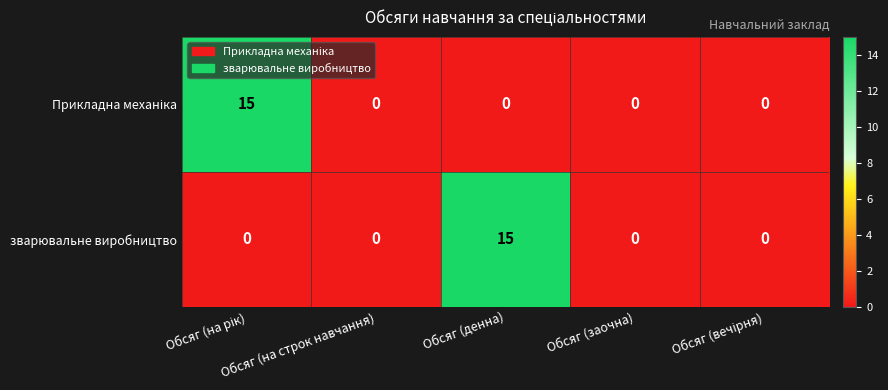

What is the maximum value for зварювальне виробництво?

15